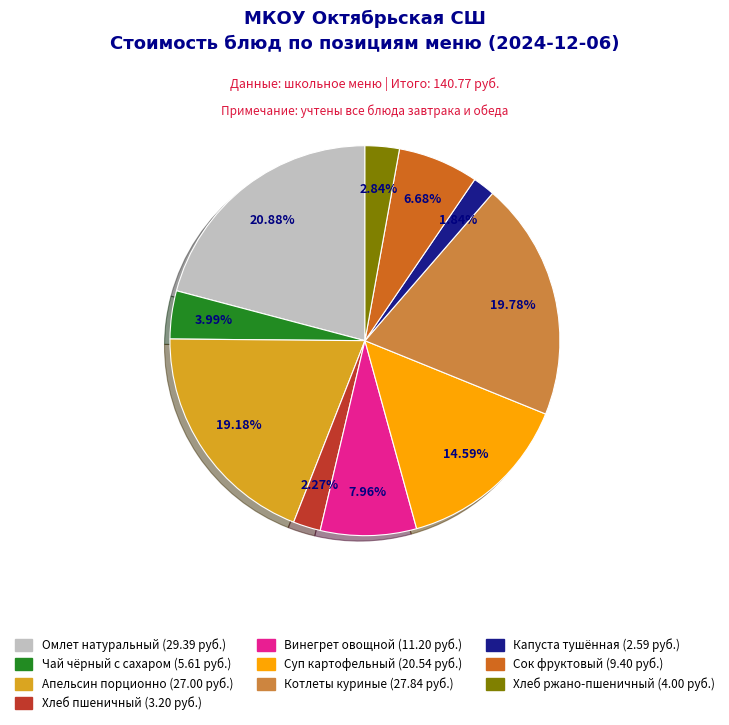

Is there any slice that represents more than half of the pie?

No